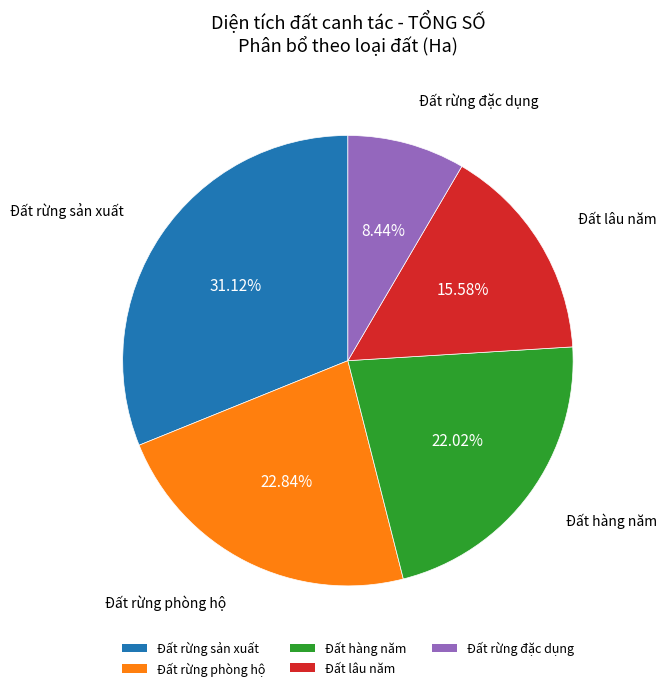

Which category has the smallest portion of the pie?

Đất rừng đặc dụng